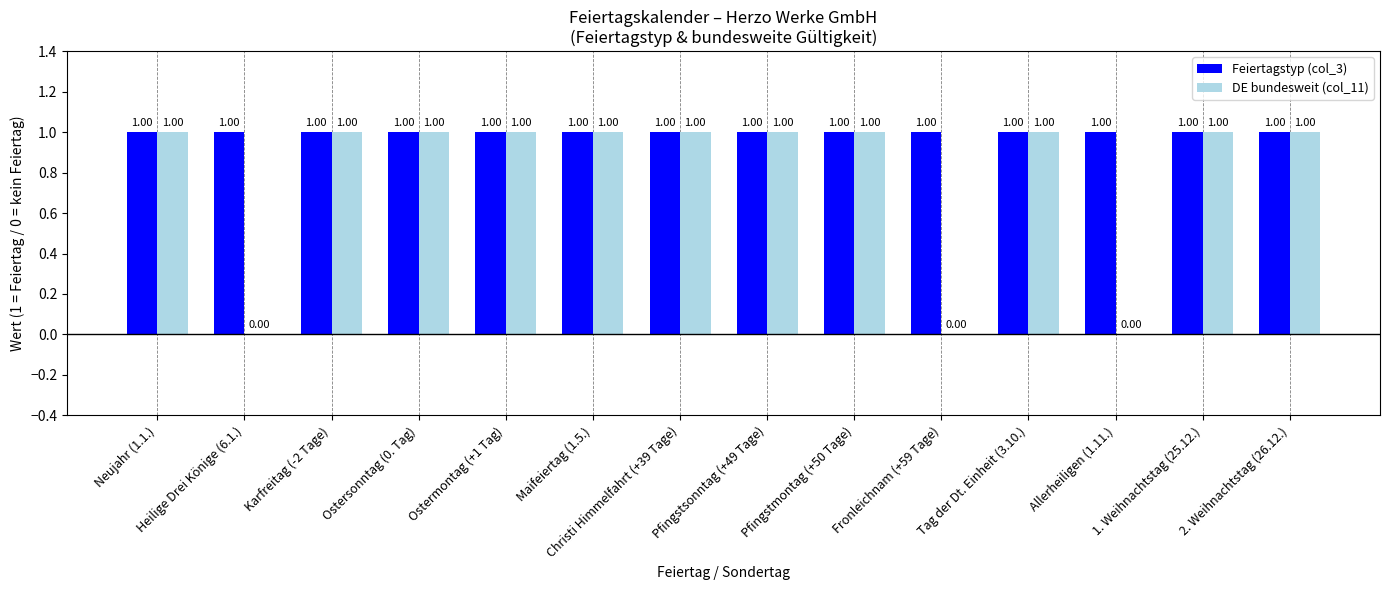

The Feiertagstyp (col_3) series shows 0 at Pfingstmontag (+50 Tage). True or false?

False